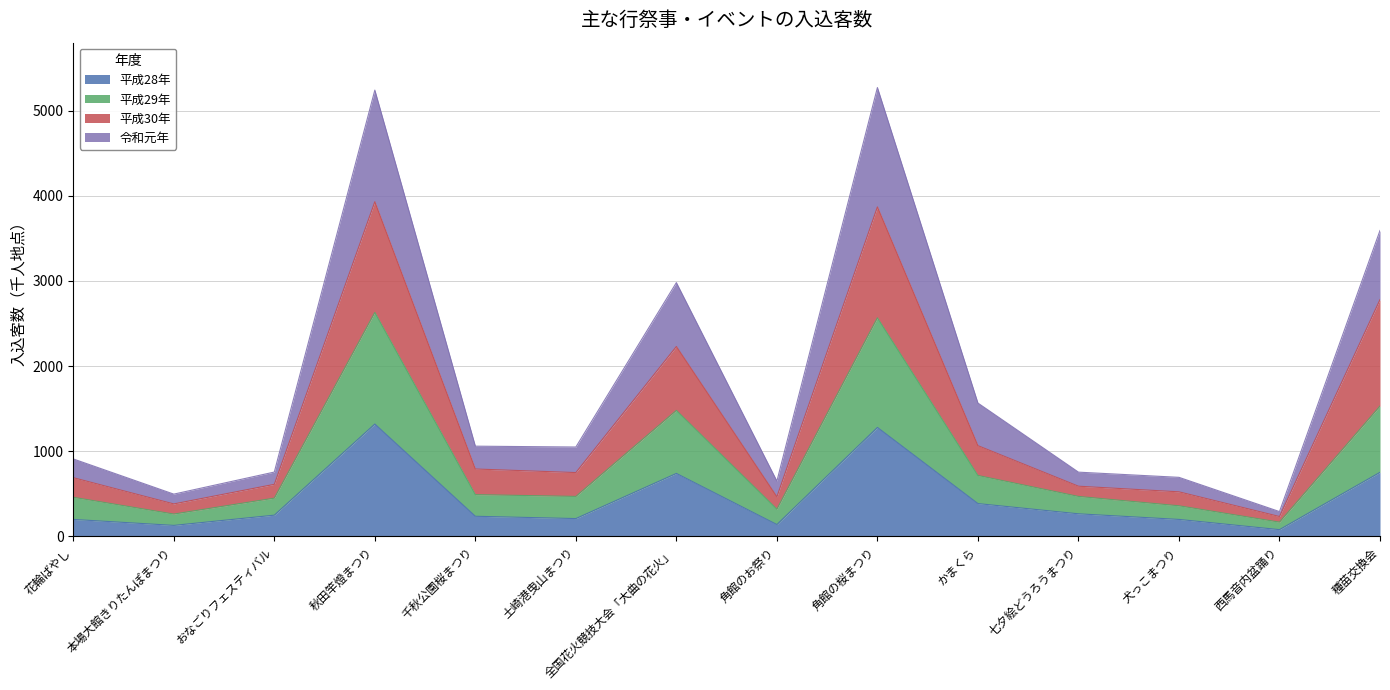

What is the difference between the maximum and minimum values in the 平成28年 series?

1240